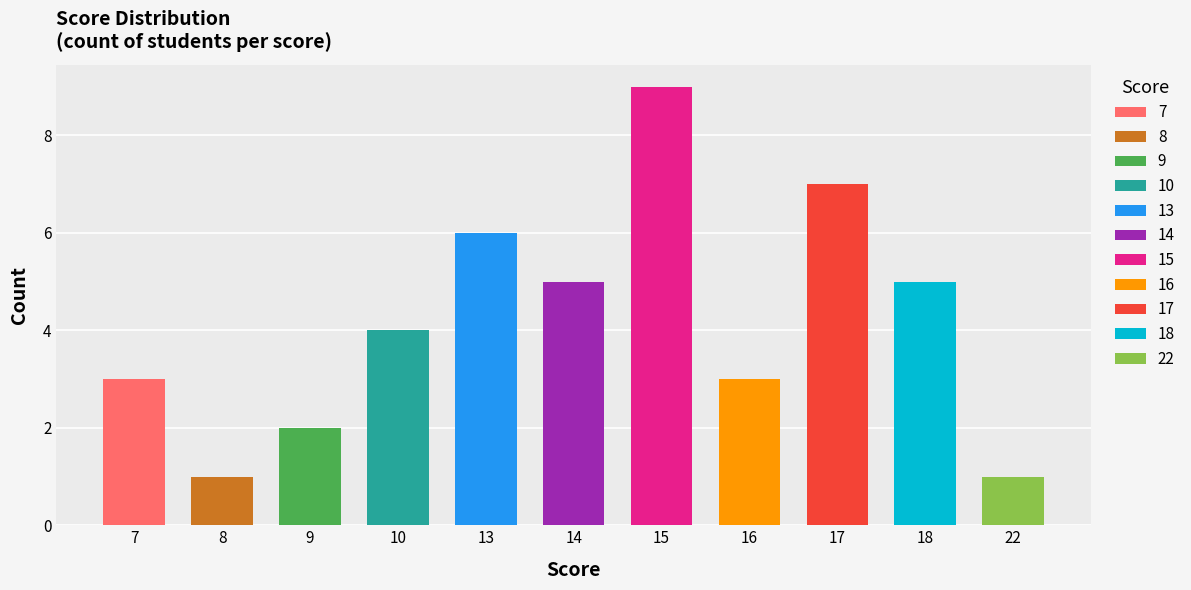

Reading right to left, extract all data points from this chart.

22=1	18=5	17=7	16=3	15=9	14=5	13=6	10=4	9=2	8=1	7=3